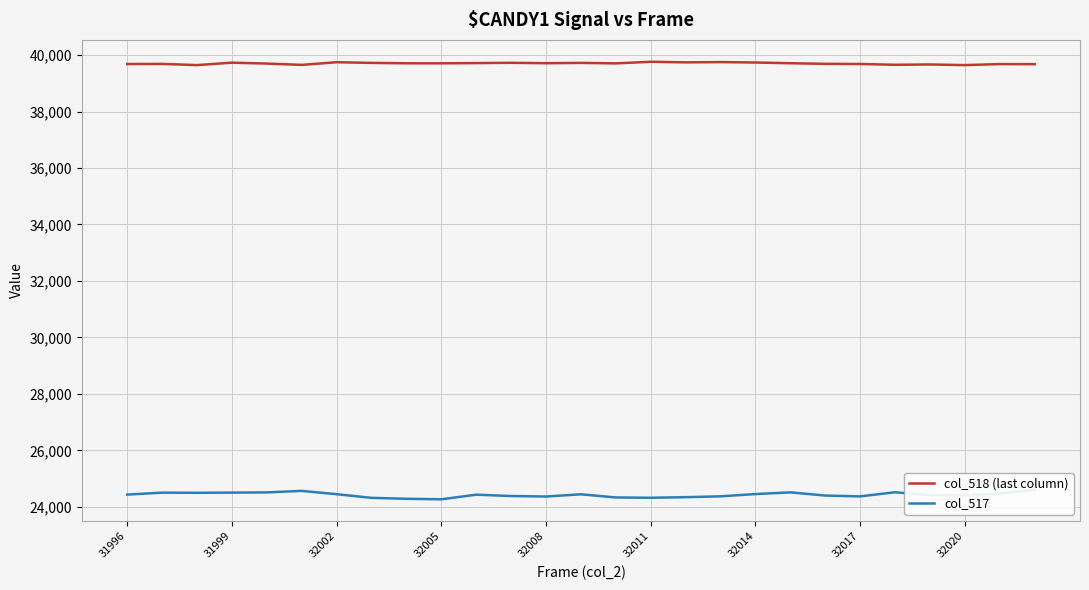

What are all the series names shown in the legend?

col_518 (last column), col_517